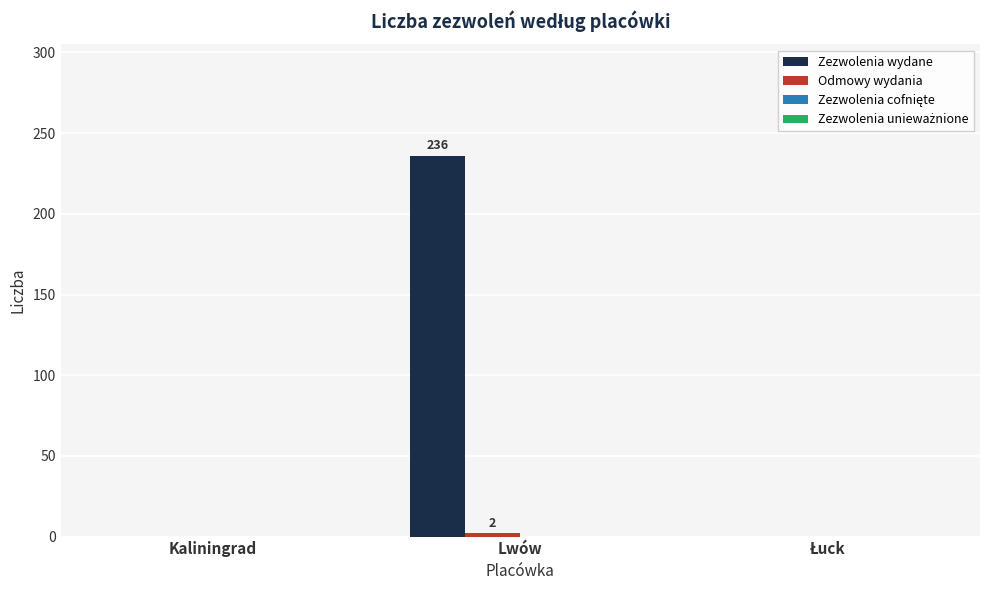

Are the bars grouped side by side (vs. stacked)?

Yes